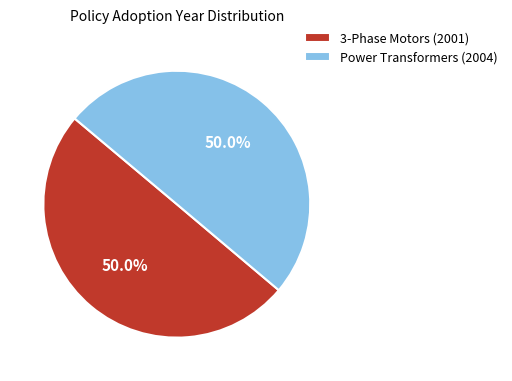

Do 3-Phase Motors (2001) and Power Transformers (2004) together represent more than half of the pie?

Yes